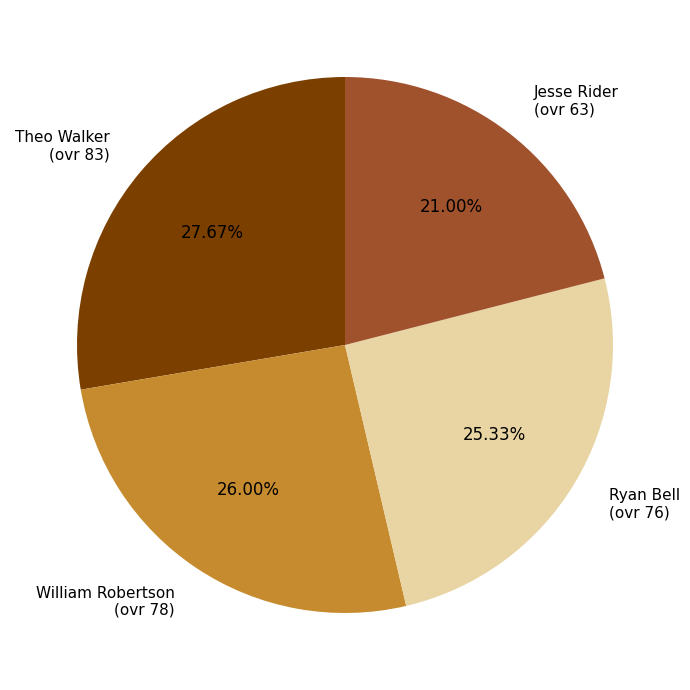

To the nearest percent, what is the difference between the largest and smallest slice percentages?

7%